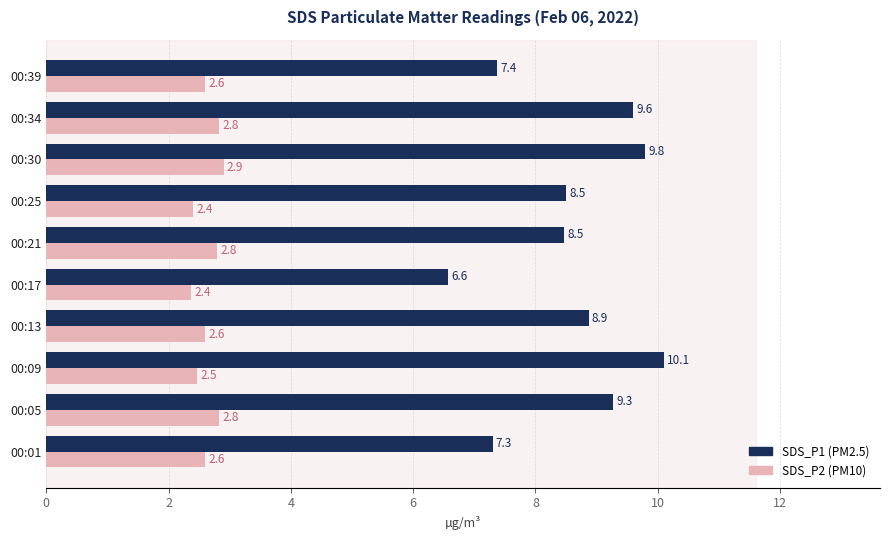

What is the greatest value displayed?

10.1